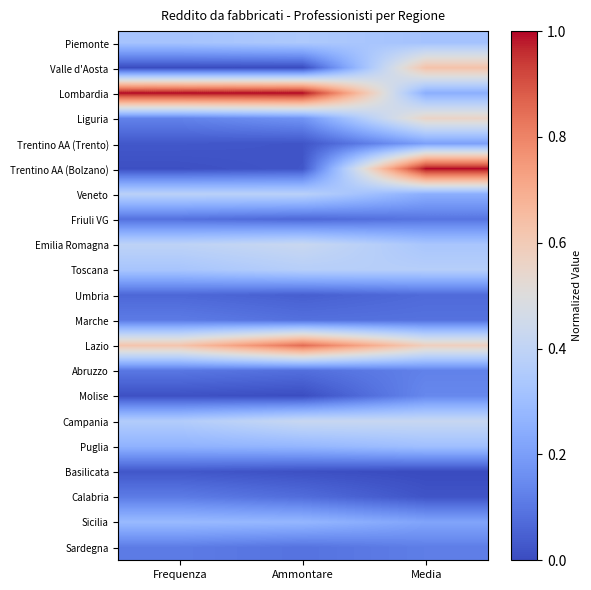

What is the sum of the Campania values at Frequenza and Ammontare?

0.8